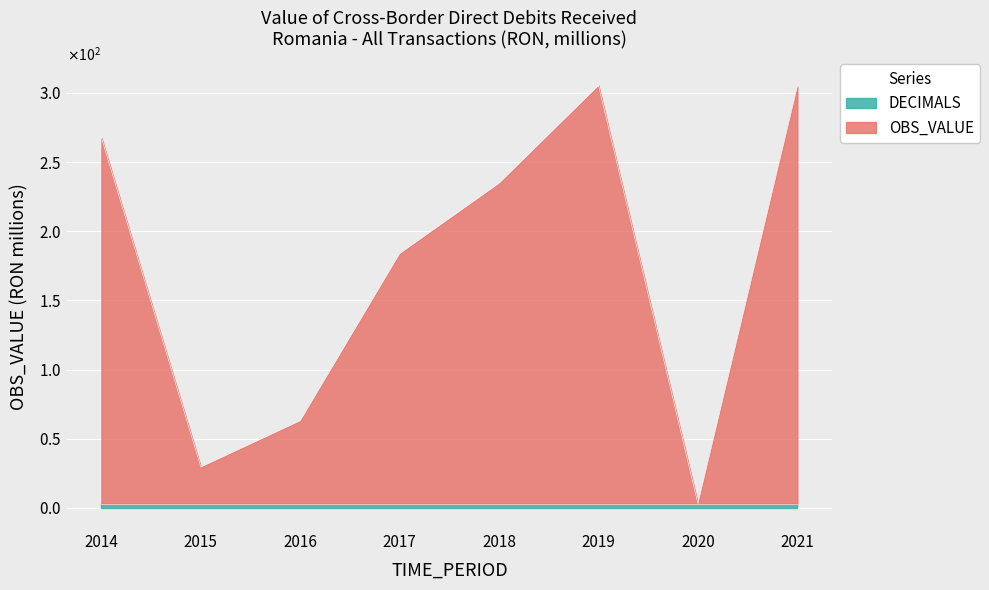

How many categories are shown in the chart?

8